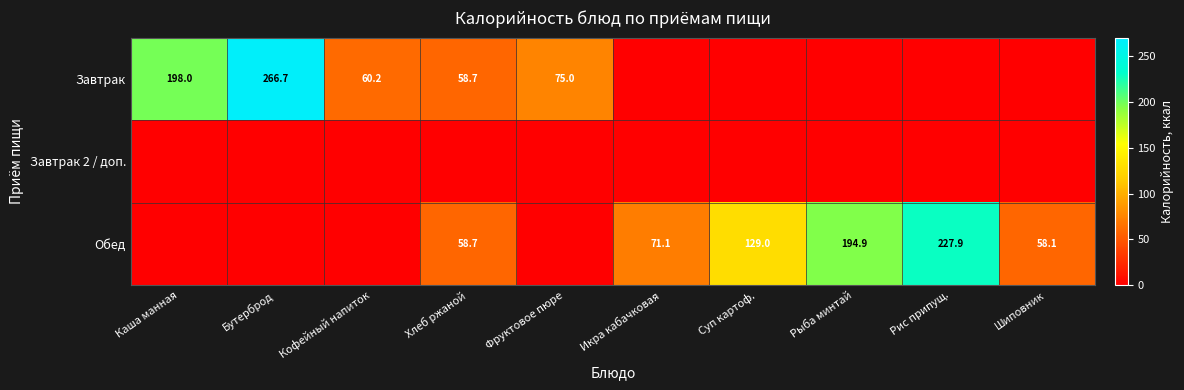

The Обед series shows 194.9 at Рыба минтай. True or false?

True